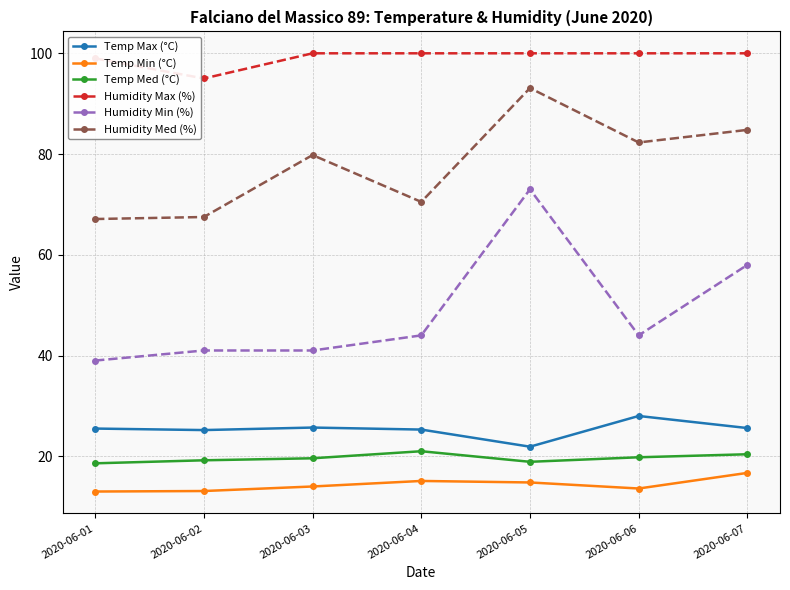

What is the spread (max minus min) of values at 2020-06-06?

86.4